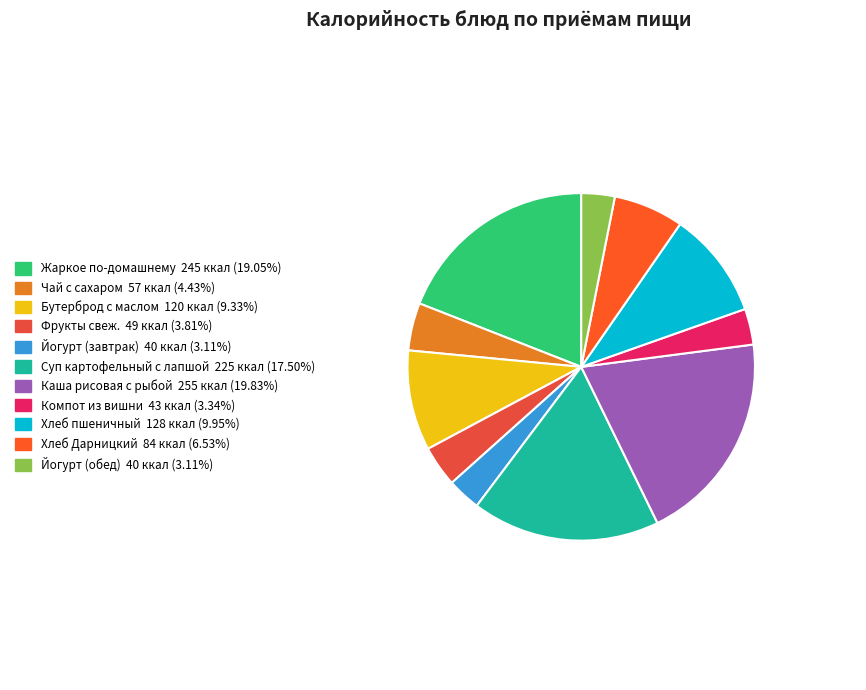

The Жаркое по-домашнему slice represents 19% of the pie. True or false?

True